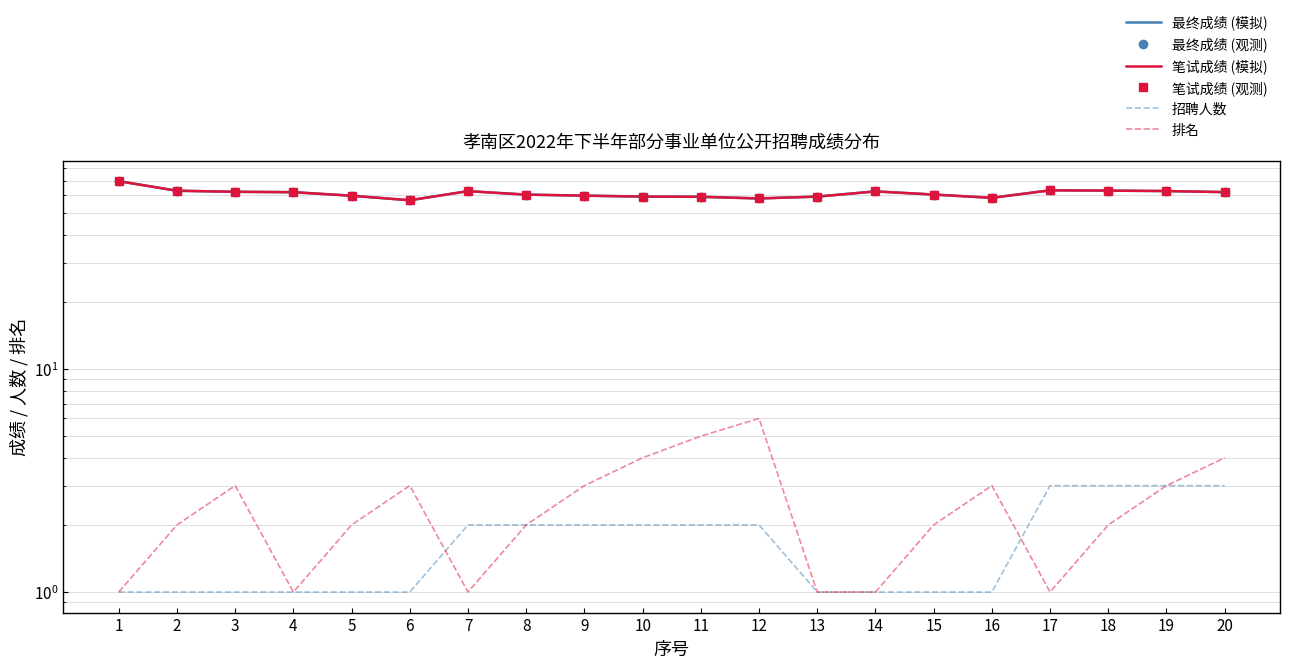

The value of 笔试成绩 (观测) at 4 is 105.4. True or false?

False